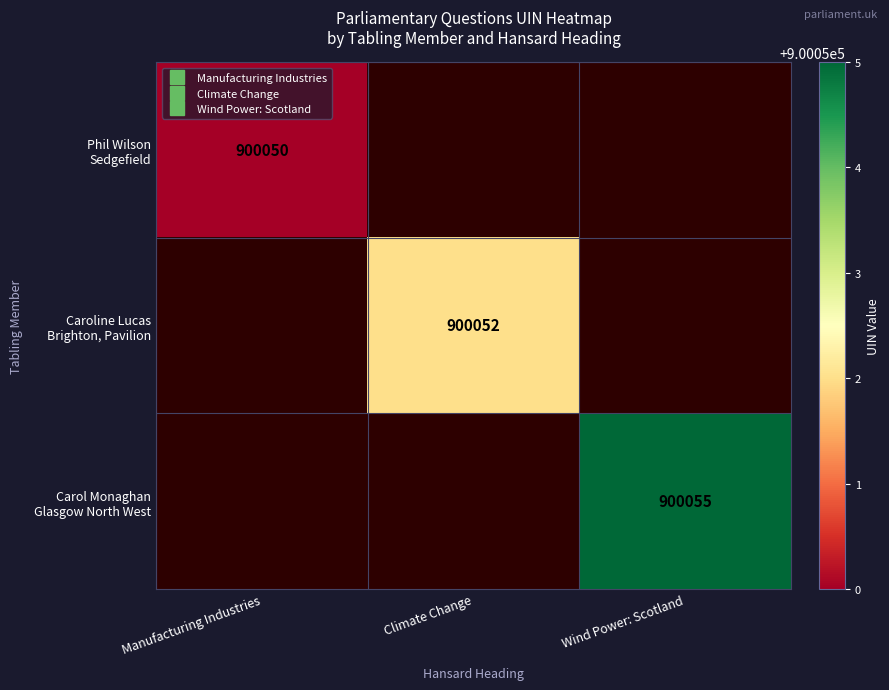

The value of Carol Monaghan Glasgow North West at Wind Power: Scotland is 443028.3. True or false?

False